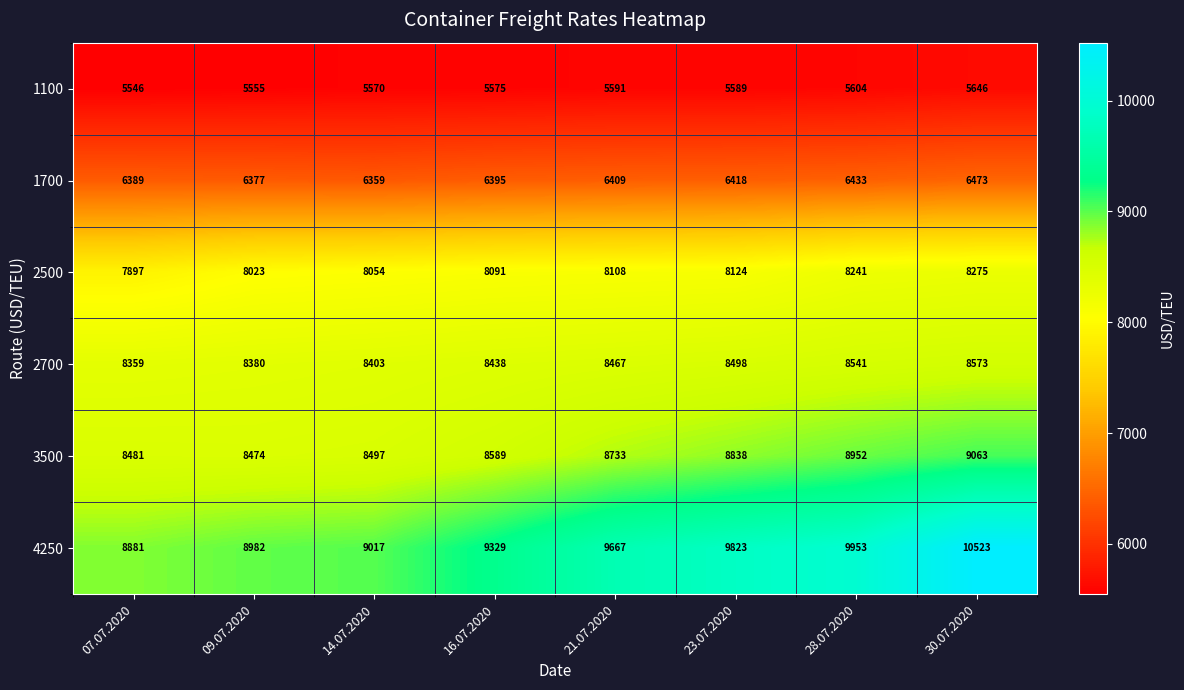

How many distinct data groups are displayed?

6